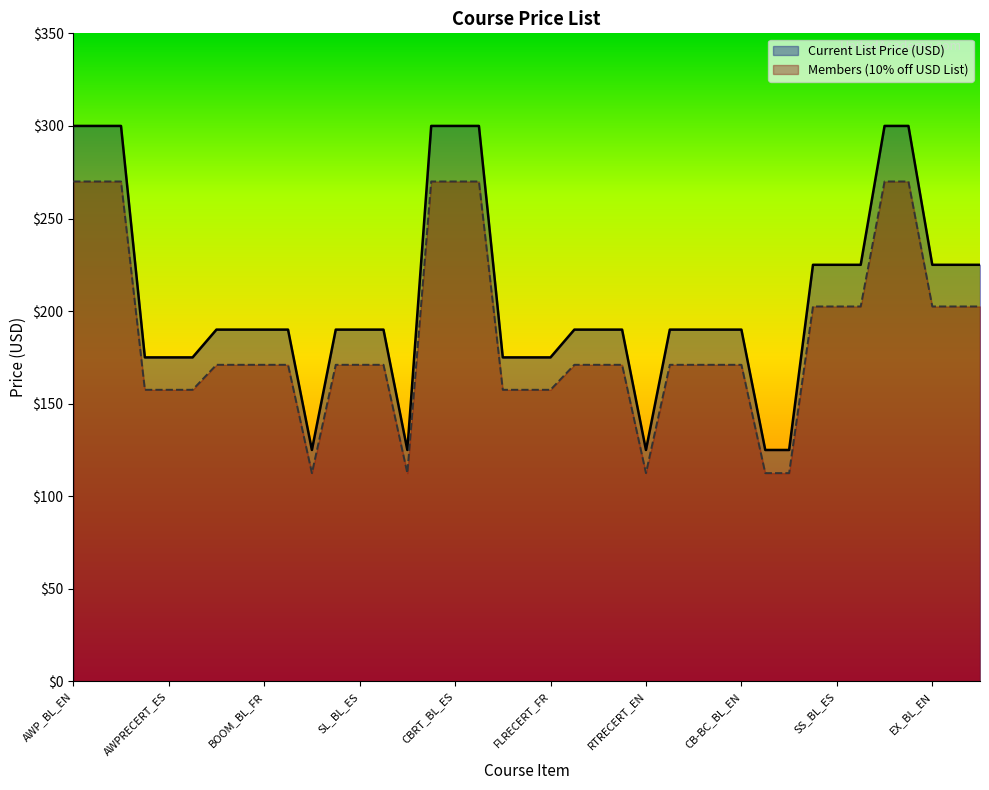

True or false: Current List Price (USD) and Members (10% off USD List) intersect in this chart.

False